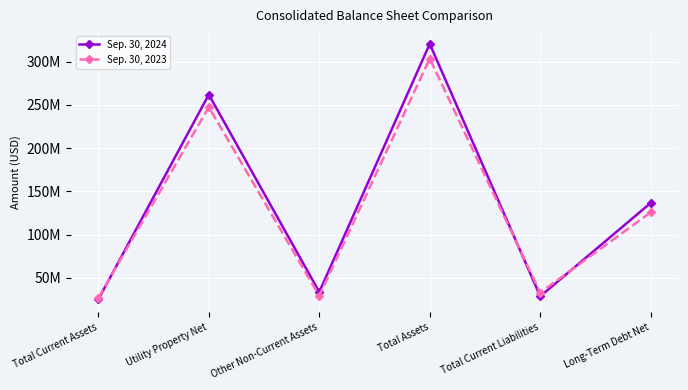

How many times do Sep. 30, 2023 and Sep. 30, 2024 cross each other?

3